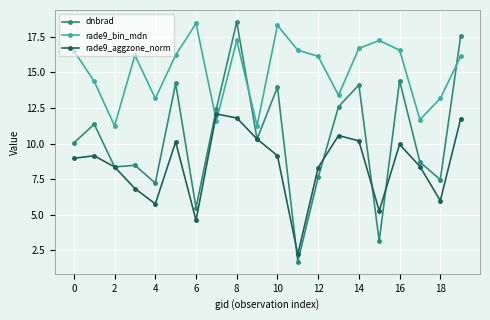

What is the lowest value of the rade9_aggzone_norm series?

2.2